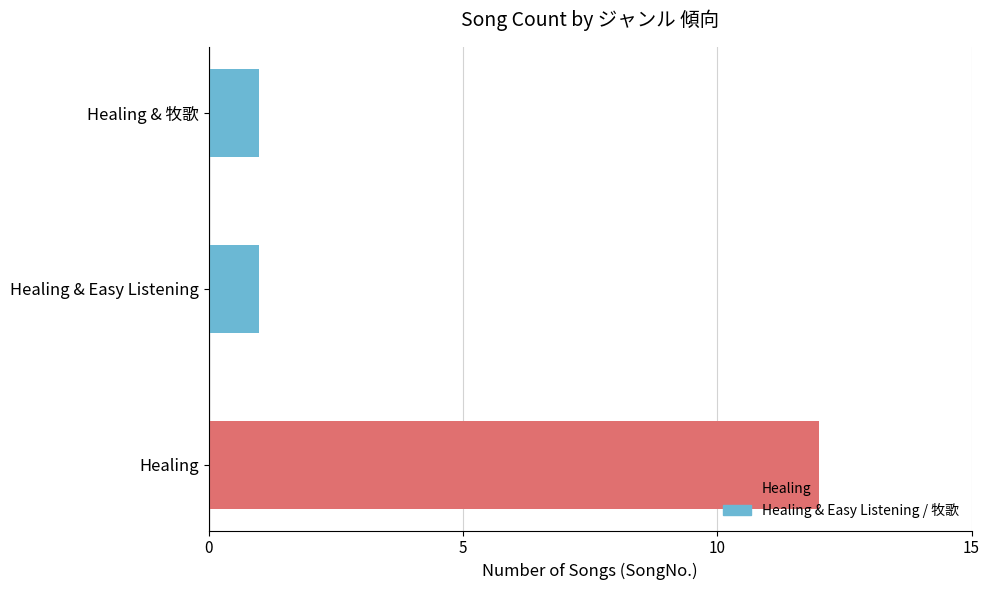

Are the bars grouped side by side (vs. stacked)?

No